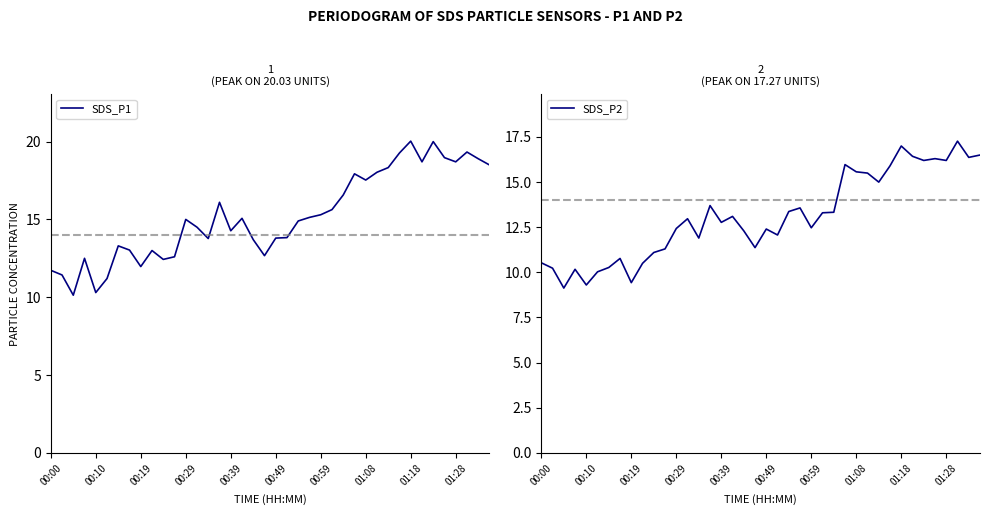

What is the minimum value for SDS_P2?

9.1